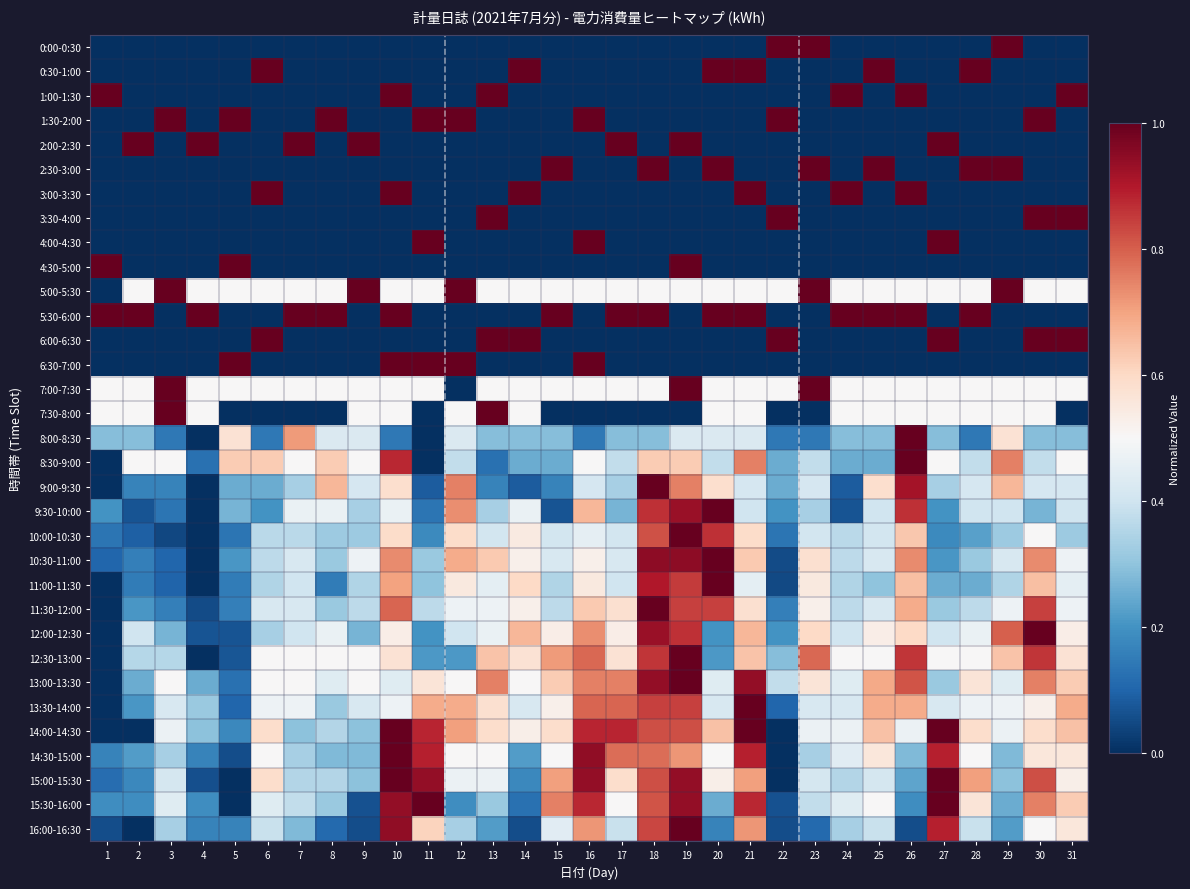

Rank the series by their maximum value, from highest to lowest.

0:00-0:30, 0:30-1:00, 1:00-1:30, 1:30-2:00, 2:00-2:30, 2:30-3:00, 3:00-3:30, 3:30-4:00, 4:00-4:30, 4:30-5:00, 5:00-5:30, 5:30-6:00, 6:00-6:30, 6:30-7:00, 7:00-7:30, 7:30-8:00, 8:00-8:30, 8:30-9:00, 9:00-9:30, 9:30-10:00, 10:00-10:30, 10:30-11:00, 11:00-11:30, 11:30-12:00, 12:00-12:30, 12:30-13:00, 13:00-13:30, 13:30-14:00, 14:00-14:30, 14:30-15:00, 15:00-15:30, 15:30-16:00, 16:00-16:30